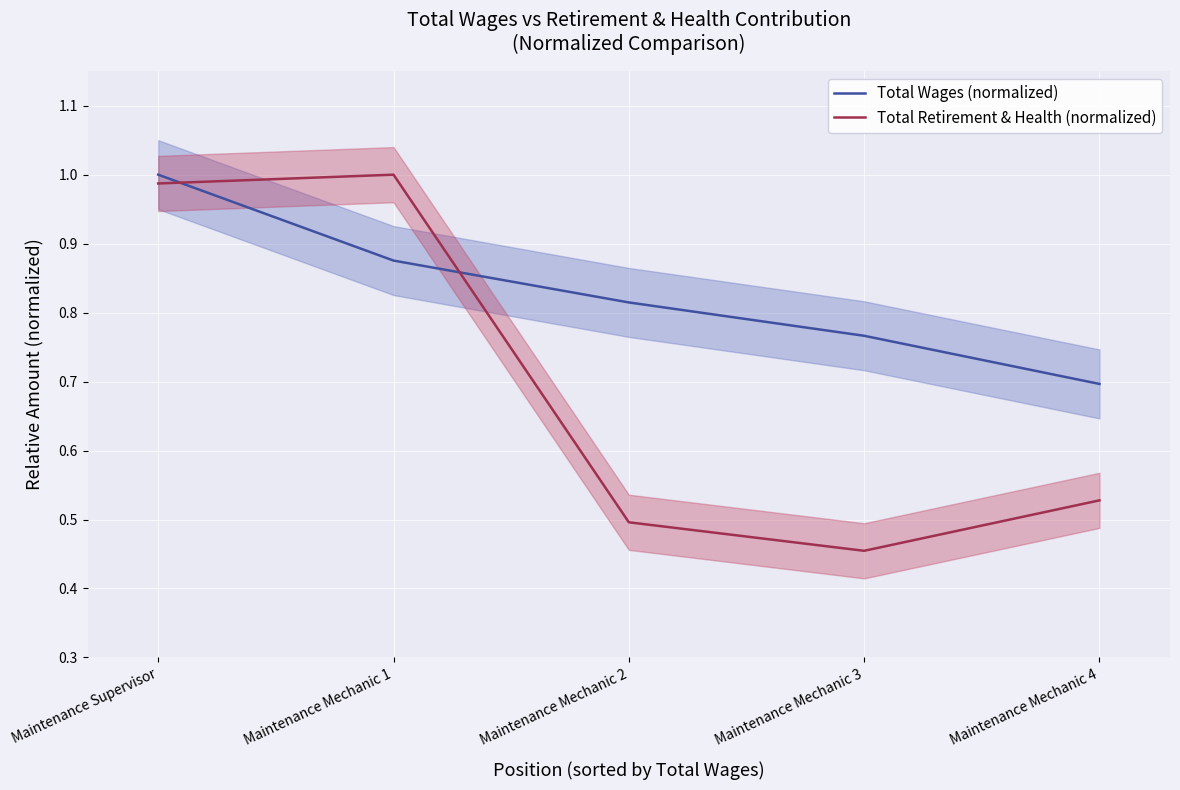

What are all the series names shown in the legend?

Total Wages (normalized), Total Retirement & Health (normalized)